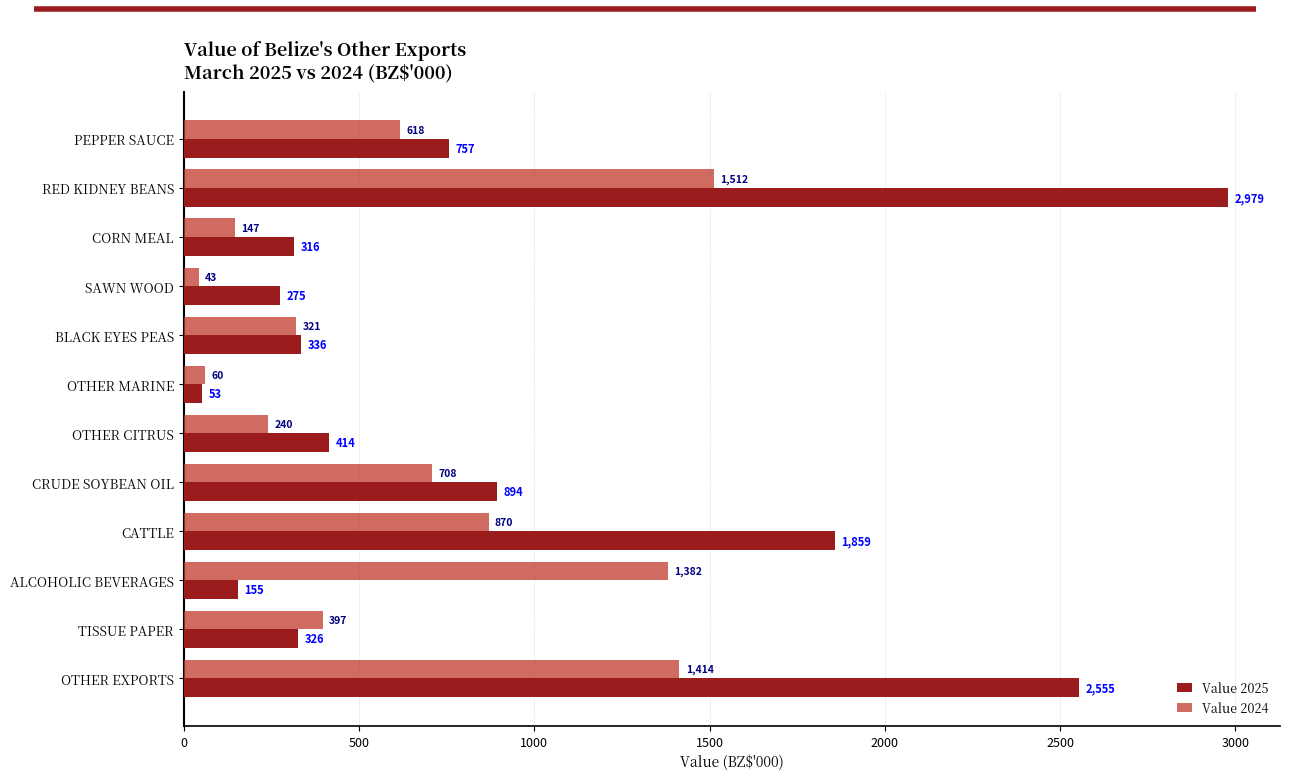

Which category has the lowest value in the Value 2024 series?

SAWN WOOD